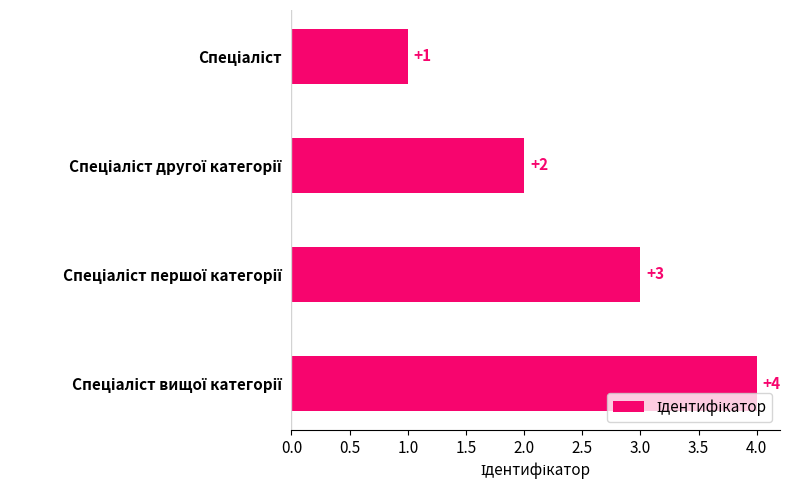

What is the difference between the maximum and minimum values?

3